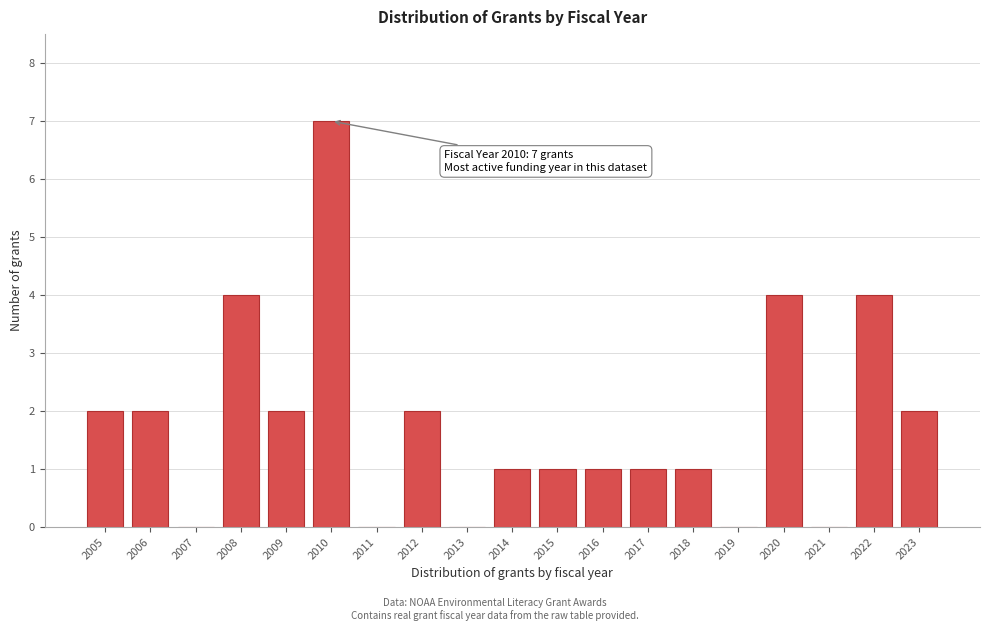

Reading left to right, list all the values displayed in this chart.

2005=2	2006=2	2007=0	2008=4	2009=2	2010=7	2011=0	2012=2	2013=0	2014=1	2015=1	2016=1	2017=1	2018=1	2019=0	2020=4	2021=0	2022=4	2023=2